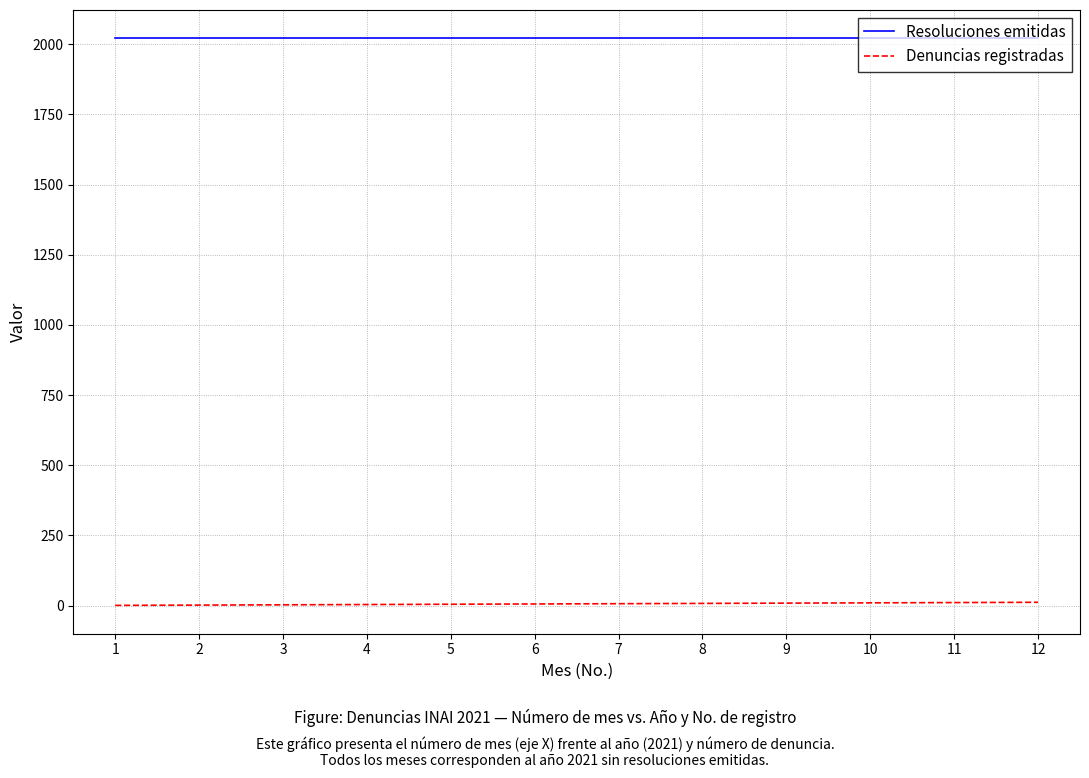

What is the maximum value for Resoluciones emitidas?

2021